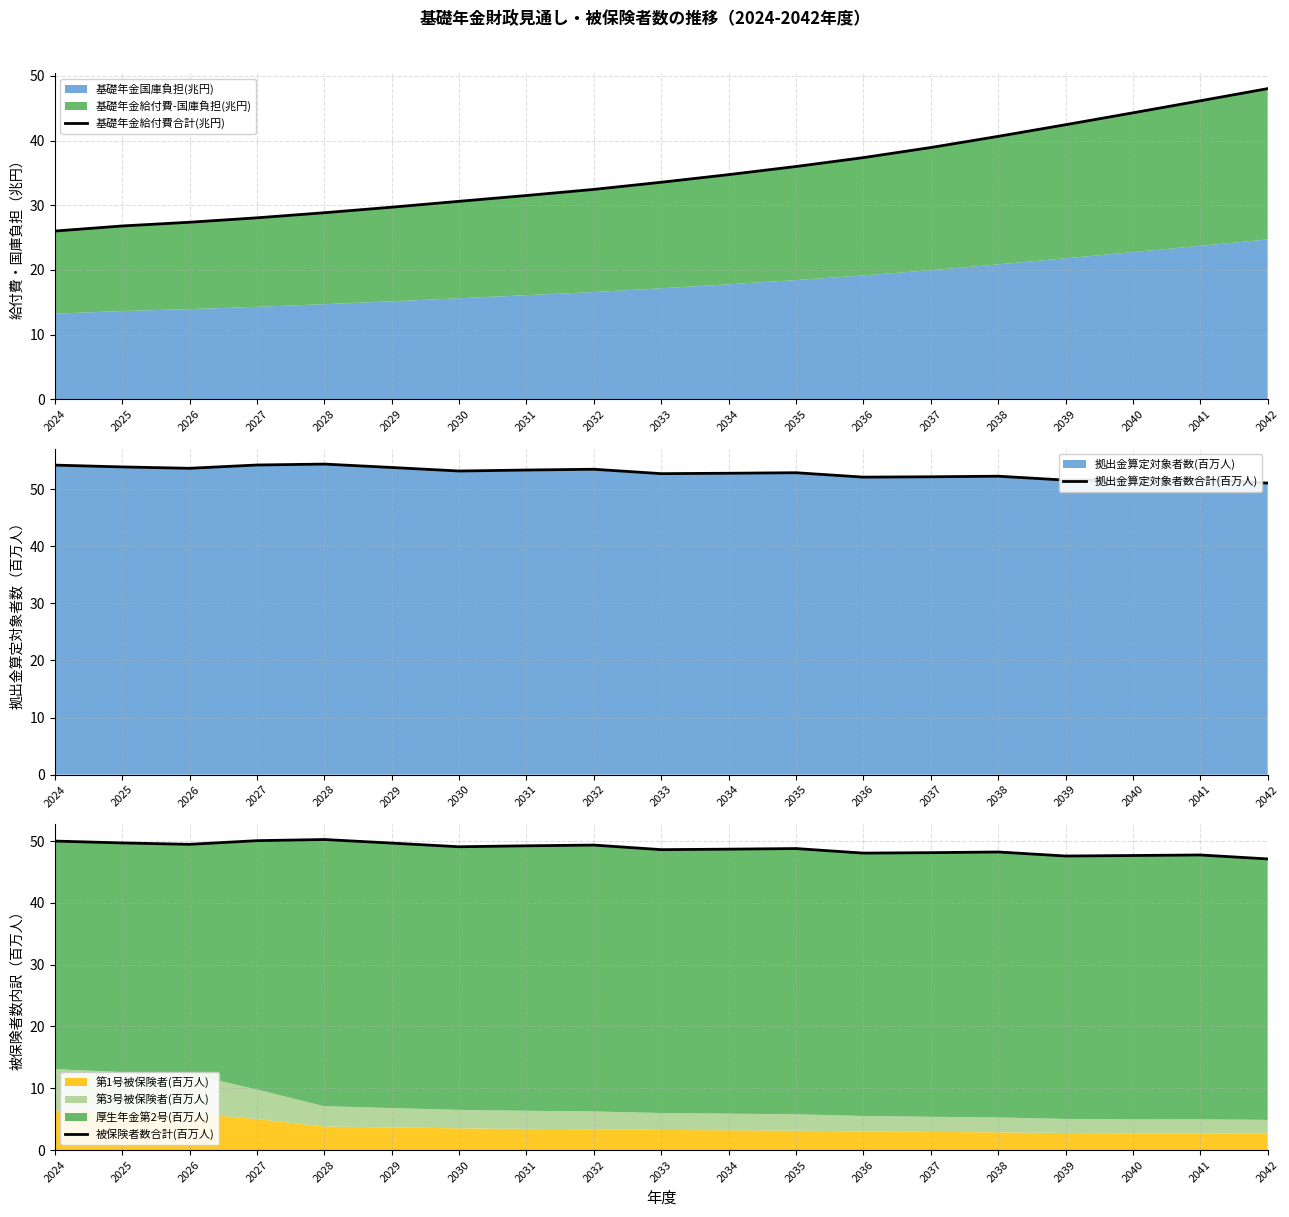

How many data points does each series have?

19